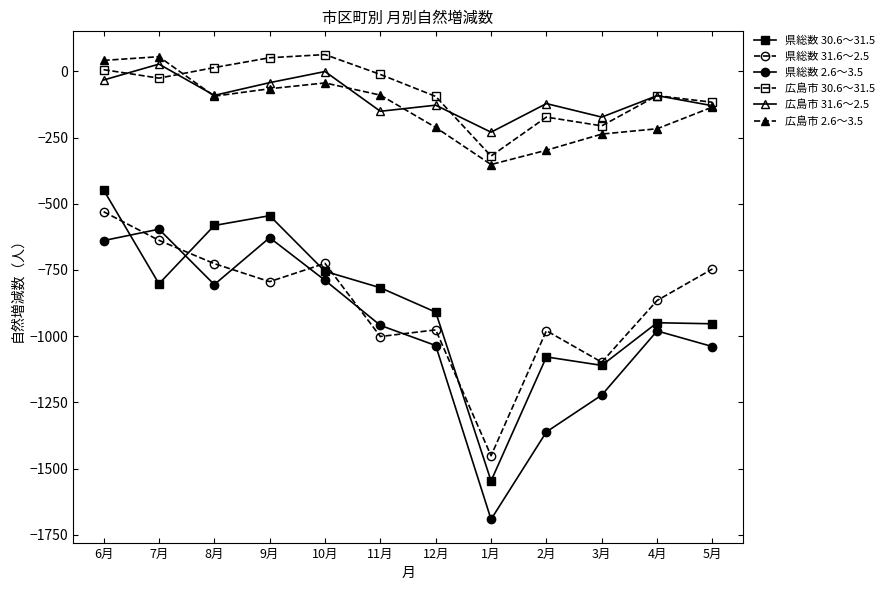

The value of 広島市 30.6～31.5 at 12月 is -95. True or false?

True